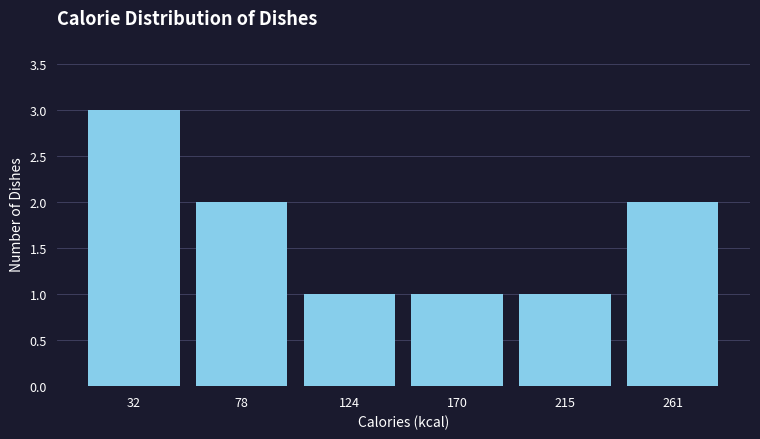

Reading left to right, transcribe this chart: for each bar, give the range it covers on the x-axis and its height. Neither the bar edges nor the heights are printed on the chart, so give them approximately, as read against the axes.

10 to 55: 3
55 to 100: 2
100 to 145: 1
145 to 195: 1
195 to 240: 1
240 to 285: 2